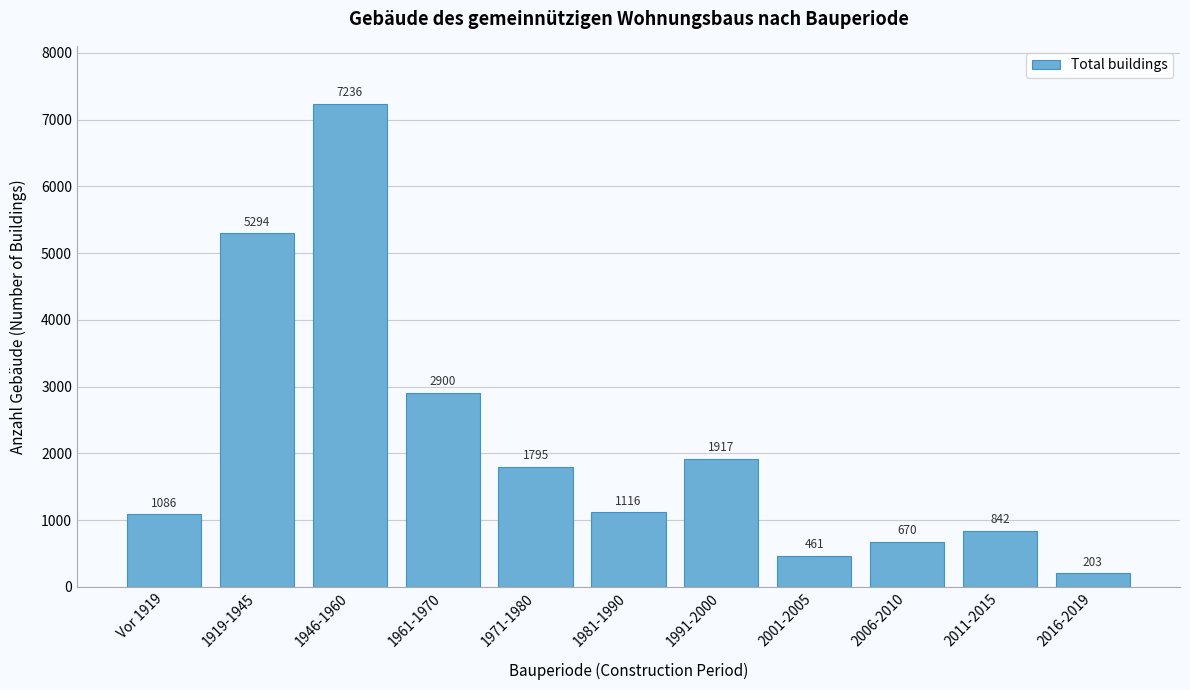

Reading left to right, transcribe all the data shown in this chart.

Vor 1919=1086	1919-1945=5294	1946-1960=7236	1961-1970=2900	1971-1980=1795	1981-1990=1116	1991-2000=1917	2001-2005=461	2006-2010=670	2011-2015=842	2016-2019=203